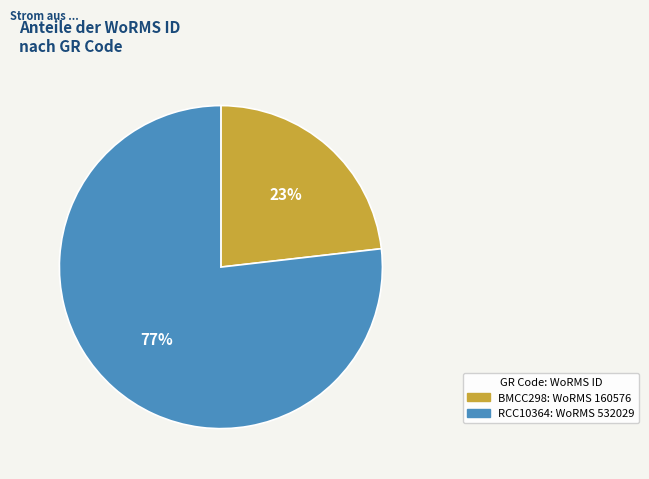

Which slice is the largest?

RCC10364